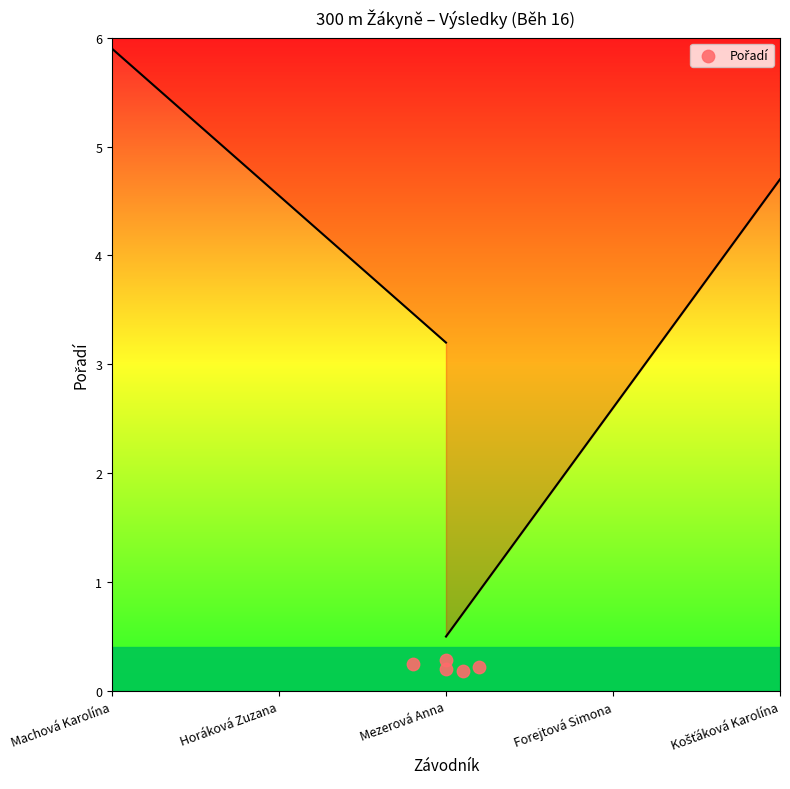

What is the range of X values (max minus min)?

0.4